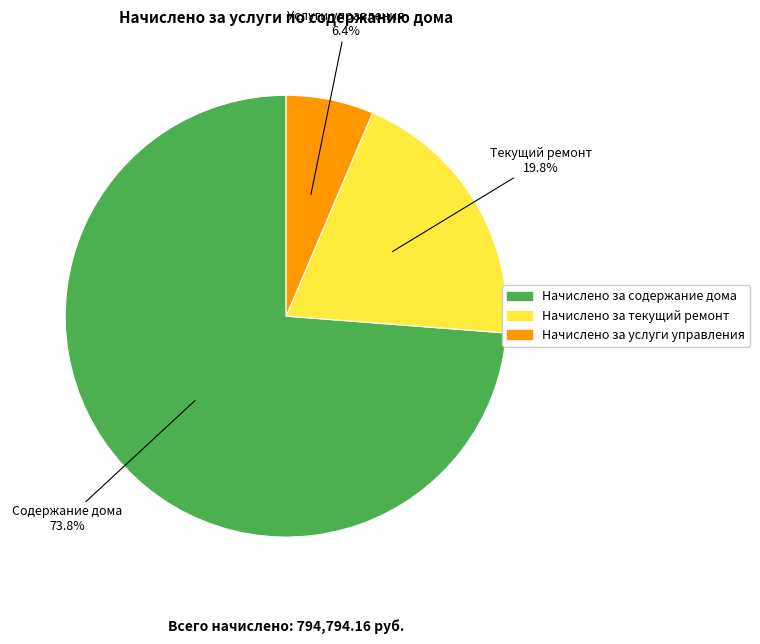

Which has a higher value, Начислено за содержание дома or Начислено за услуги управления?

Начислено за содержание дома